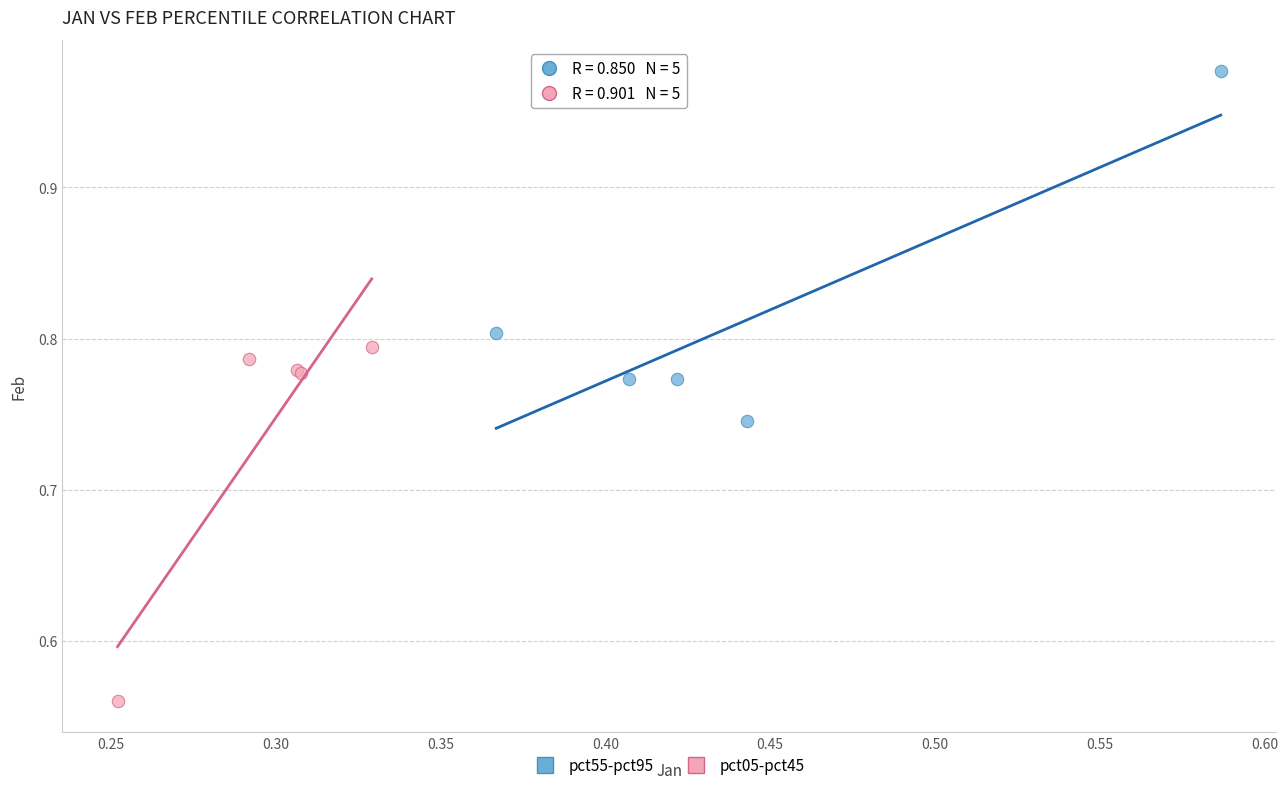

Which series reaches the maximum Y coordinate?

pct55-pct95